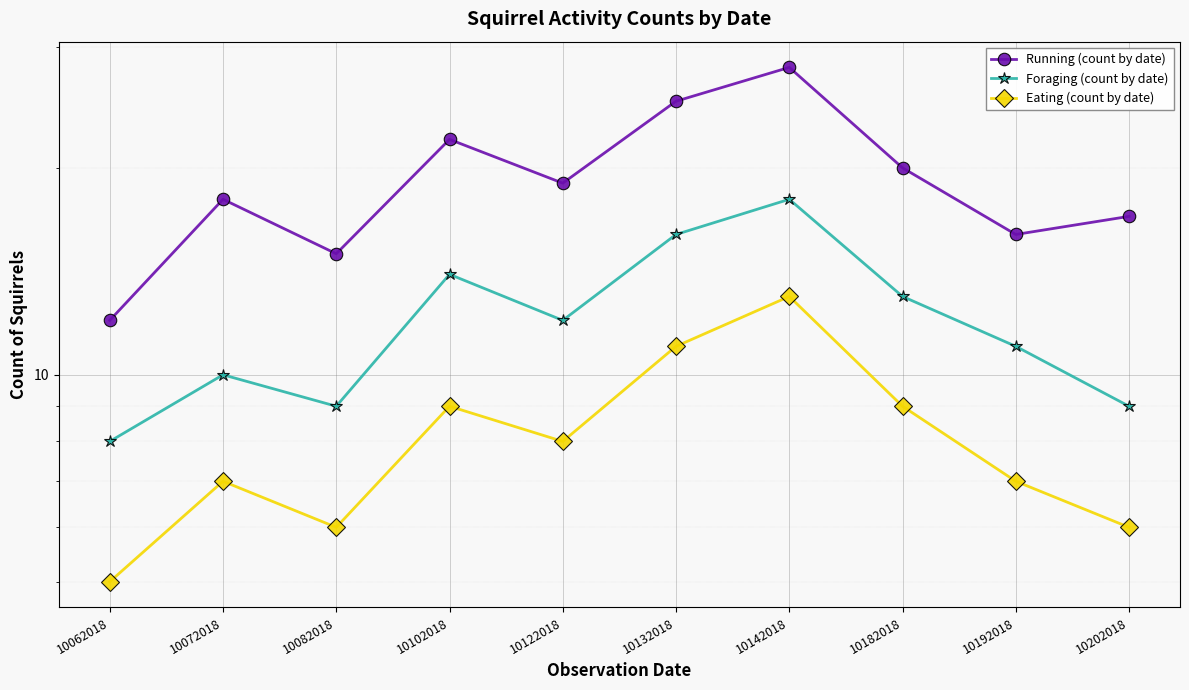

What is the value of the Eating (count by date) point at the 10th from the left?

6